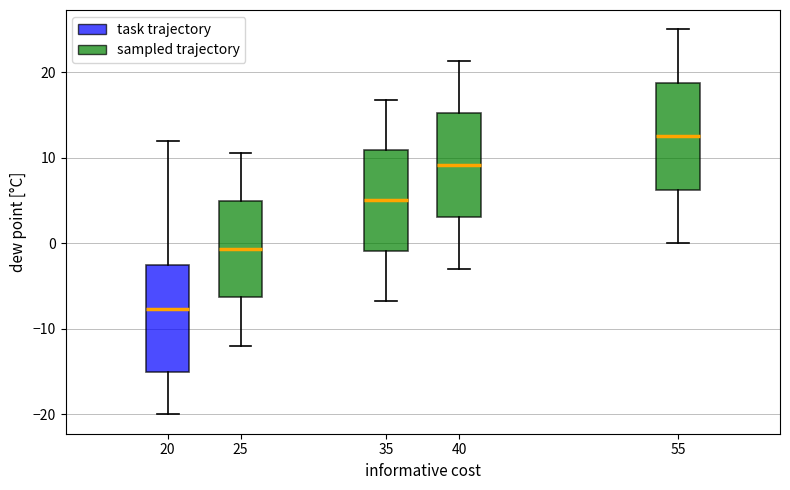

Where is the lower edge of the box at x = 35 on the y-axis? The values are not printed on the chart, so give them approximately, as read against the axis.

-1